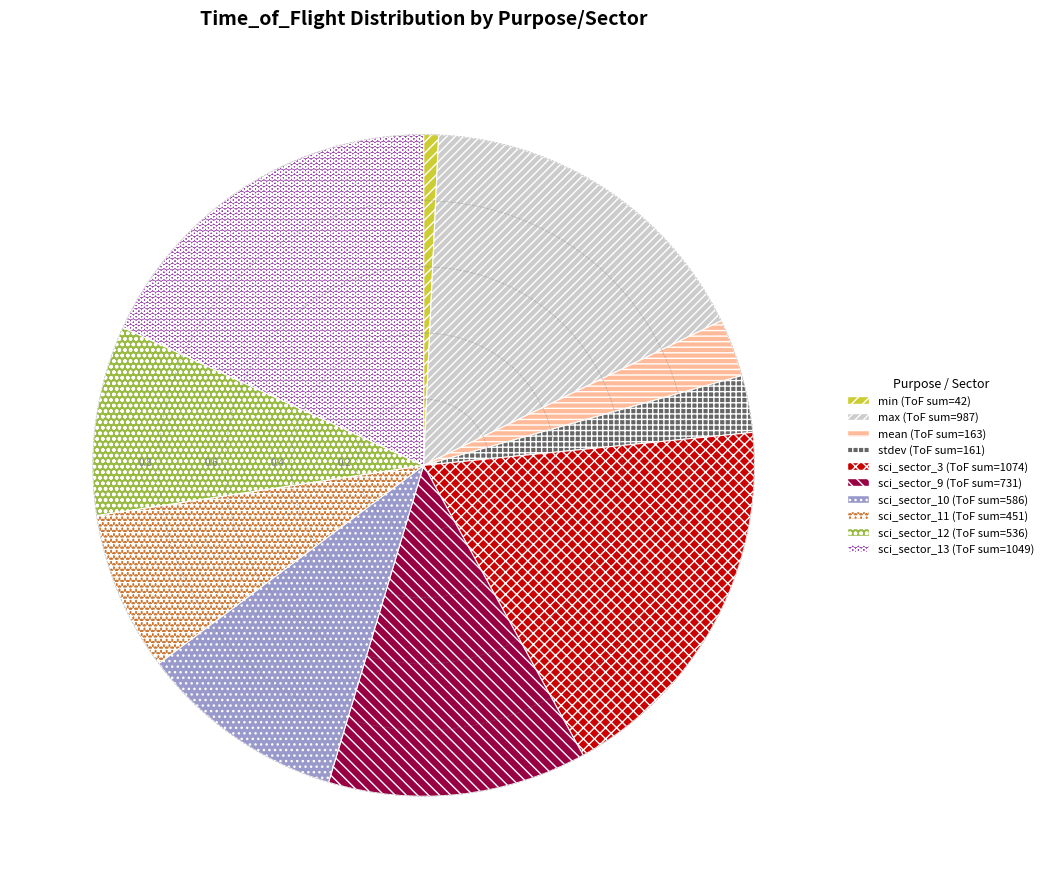

Is there any slice that represents more than half of the pie?

No